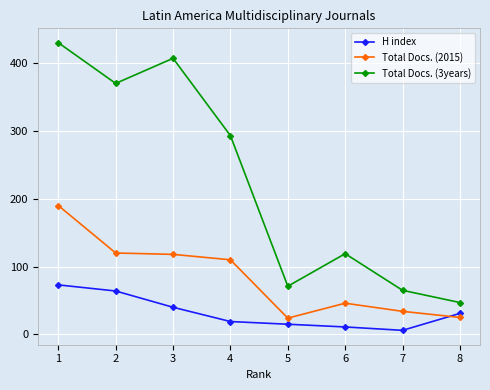

Which series has the largest range (max minus min)?

Total Docs. (3years)